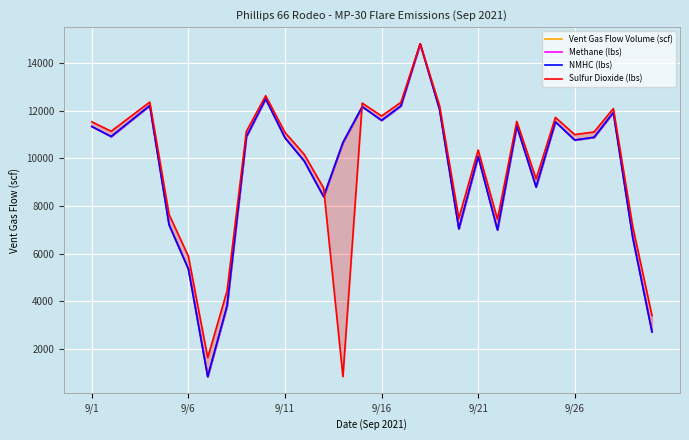

How many lines are shown in the chart?

4